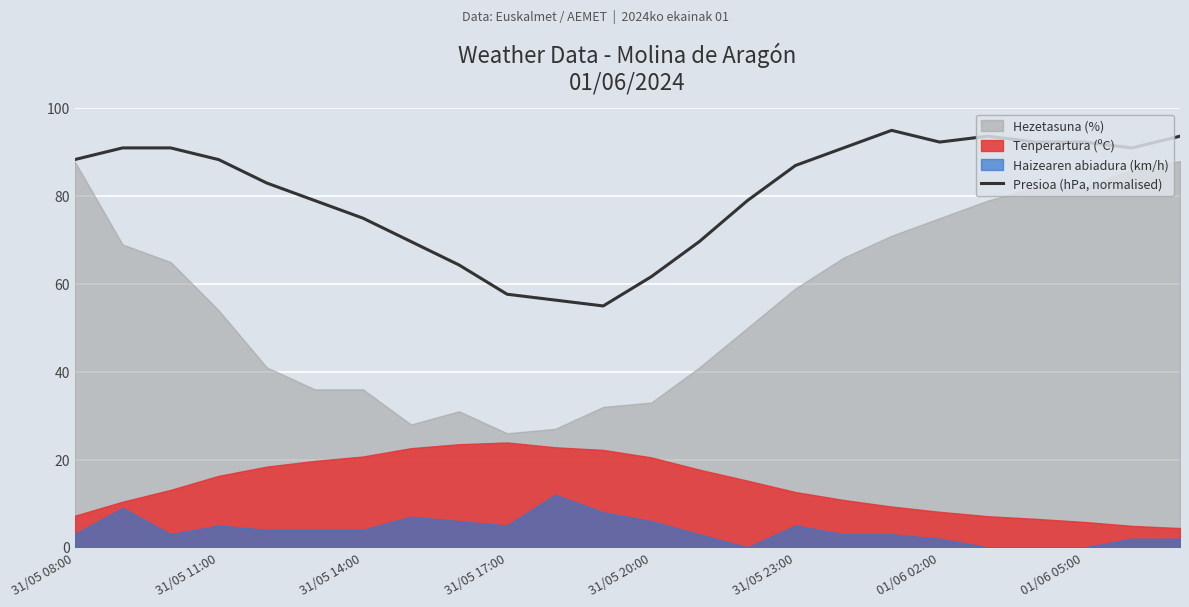

True or false: Presioa (hPa, normalised) has a value of 75.0 at 31/05 14:00.

True